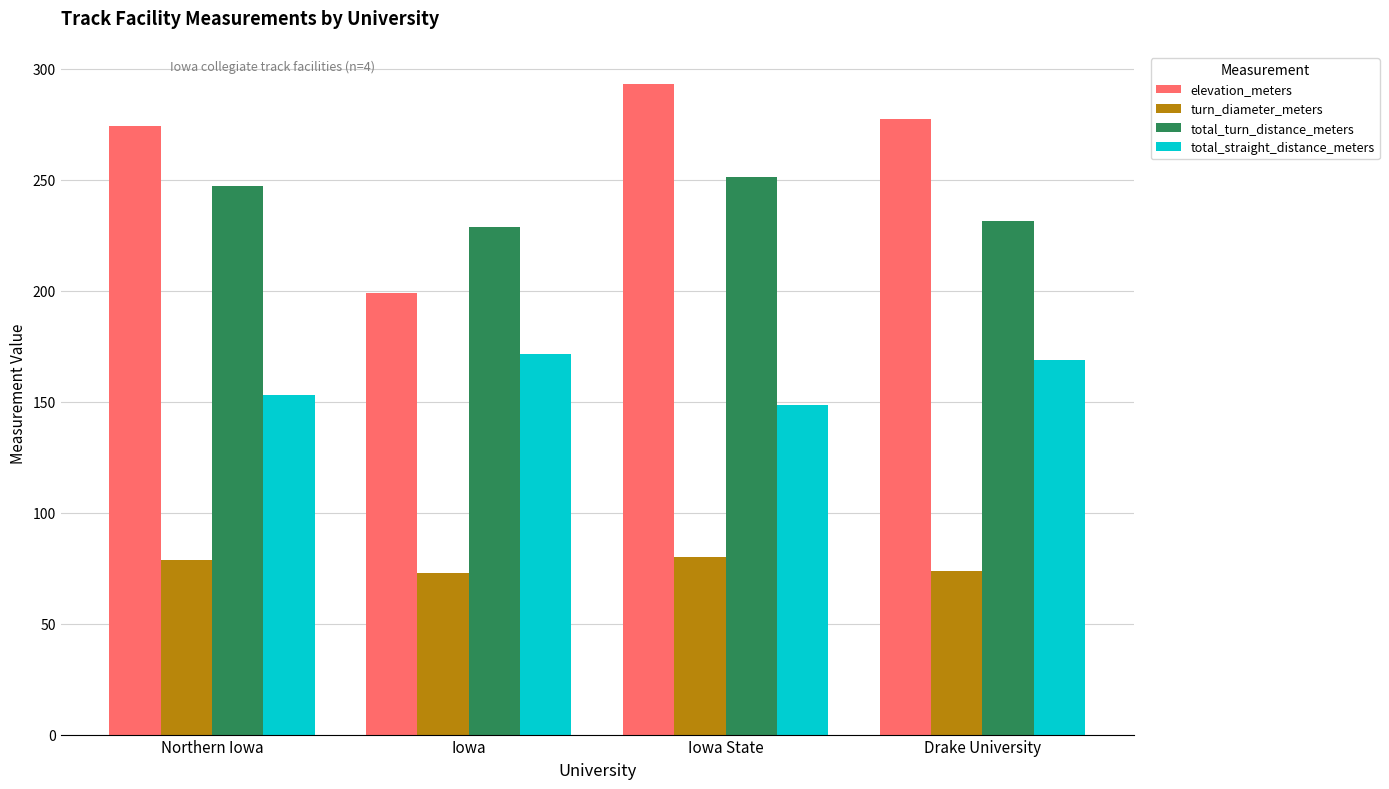

How many bars are there in total?

16